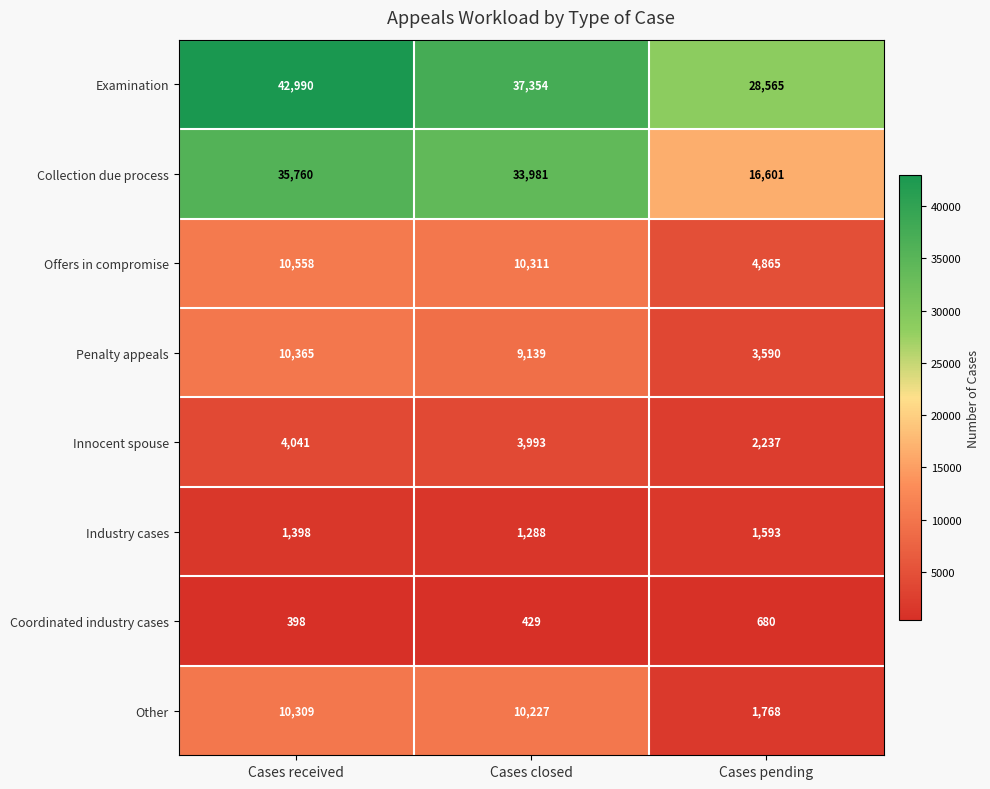

Count the number of data series in this chart.

8